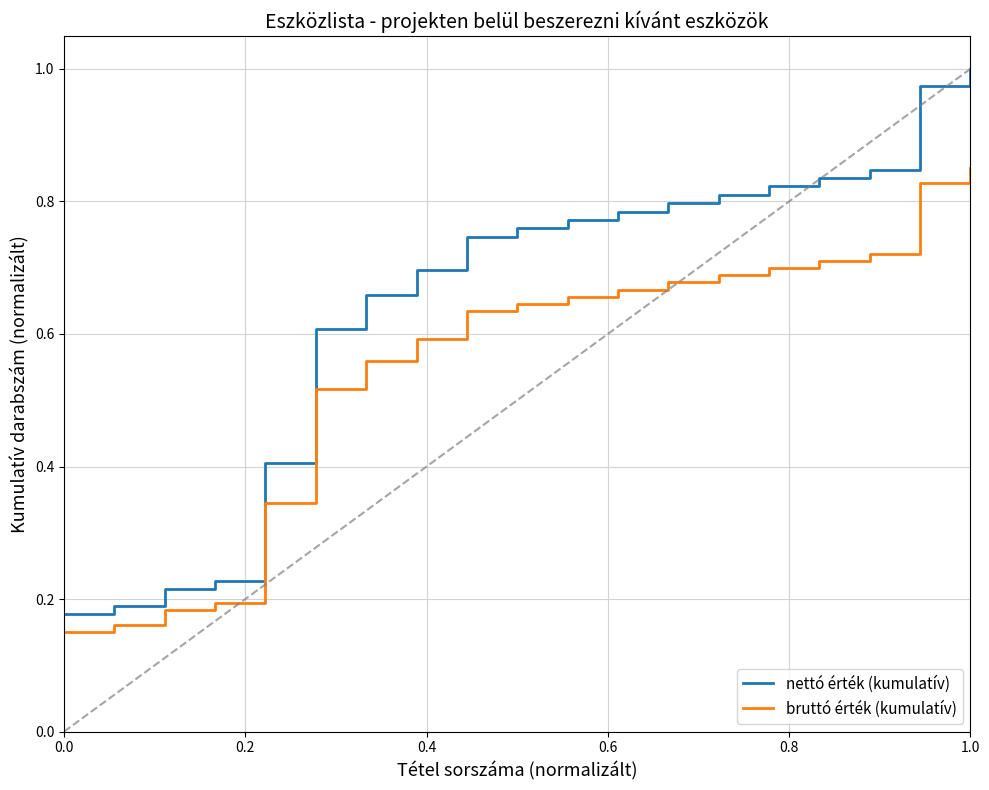

True or false: nettó érték (kumulatív) and bruttó érték (kumulatív) intersect in this chart.

False